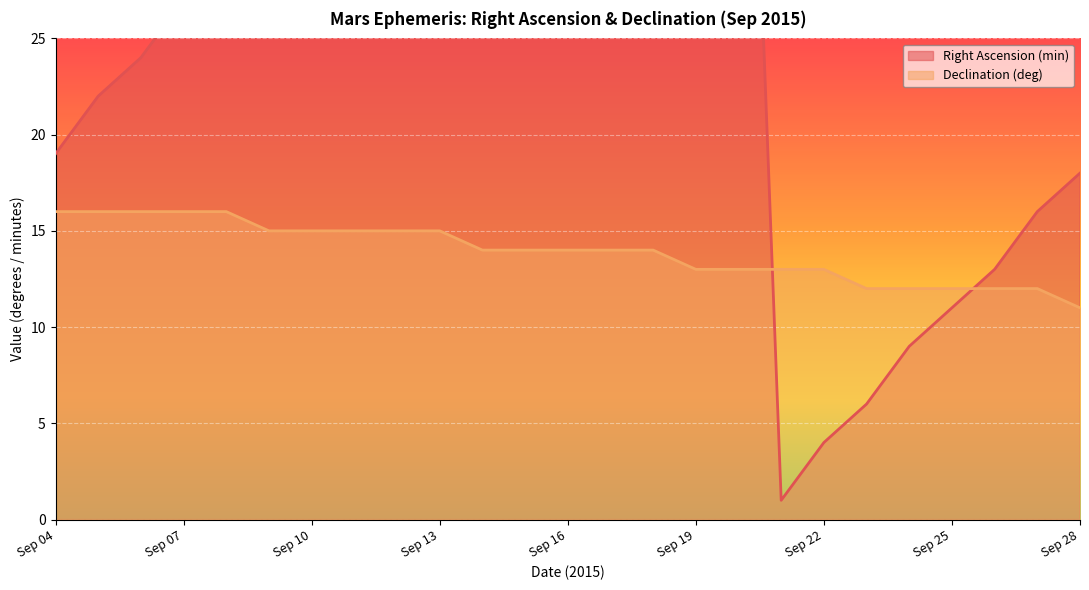

How many values in the Declination (deg) series exceed 14?

10